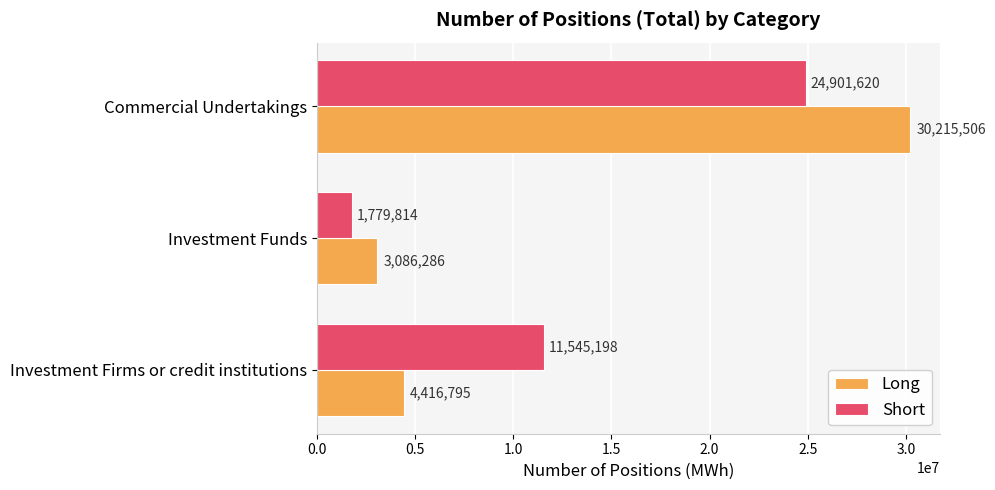

Which series has the widest spread of values?

Long